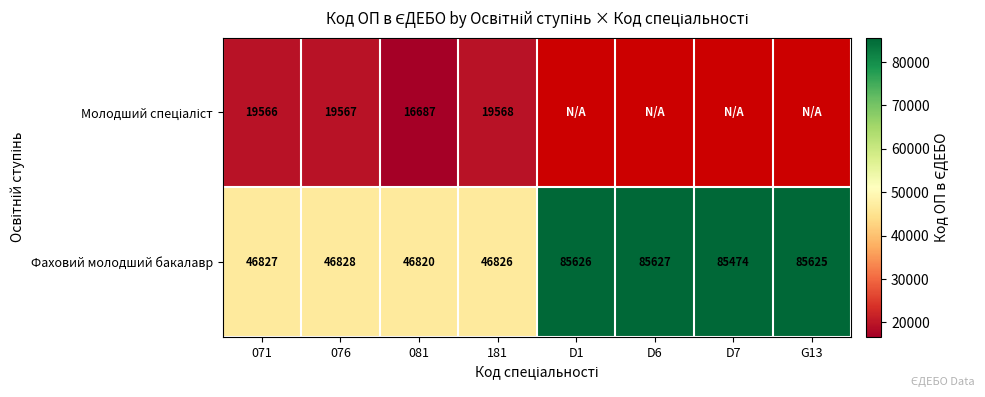

What is the greatest value displayed?

85627.0